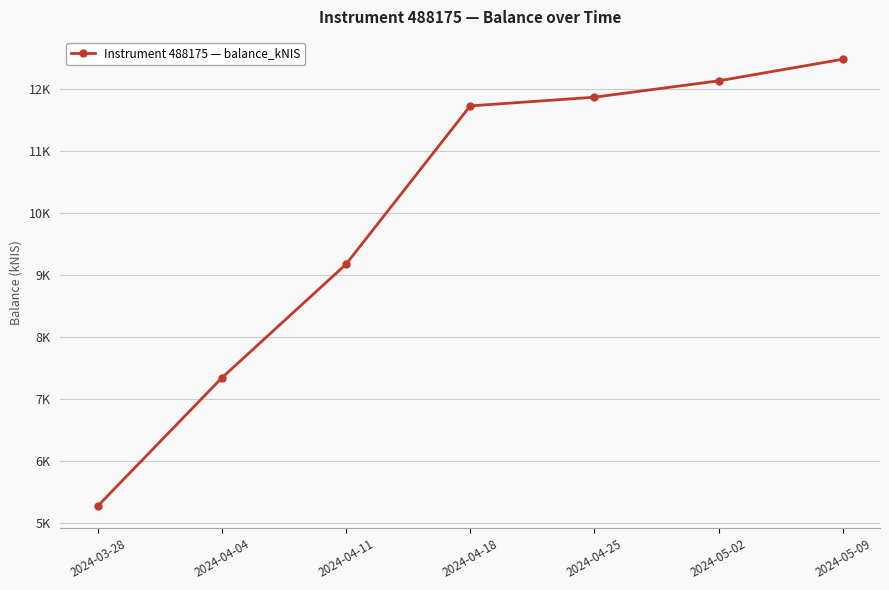

List the labels in order of value, smallest first.

2024-03-28, 2024-04-04, 2024-04-11, 2024-04-18, 2024-04-25, 2024-05-02, 2024-05-09